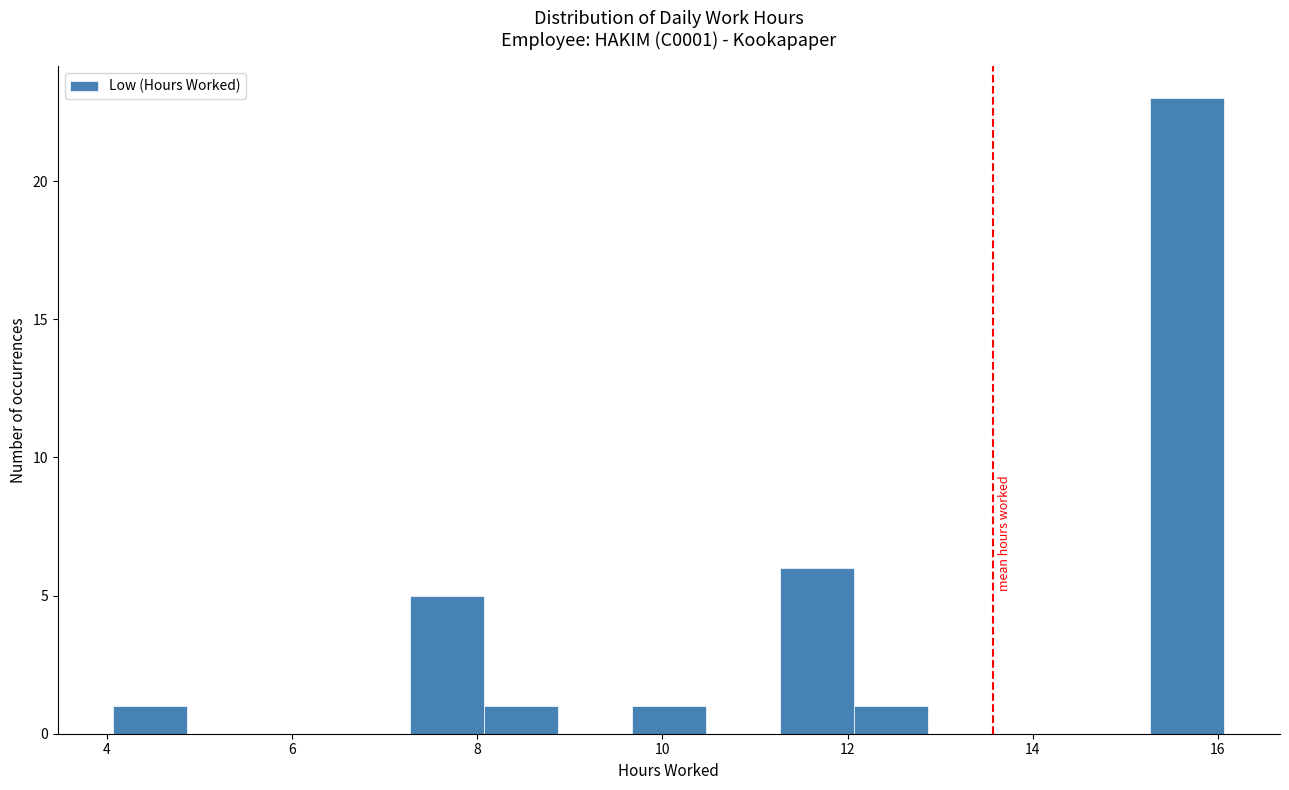

What is the height of the bar covering 9.6 to 10.4 on the x-axis? Neither the bar edges nor the heights are printed on the chart, so give them approximately, as read against the axes.

1